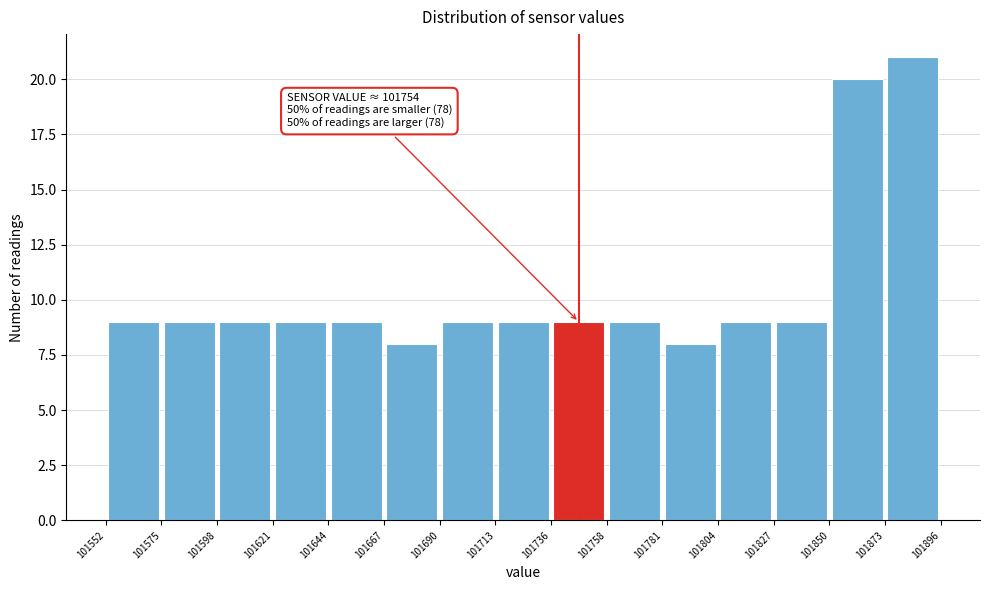

Which range on the x-axis has the tallest bar?

101873 to 101896